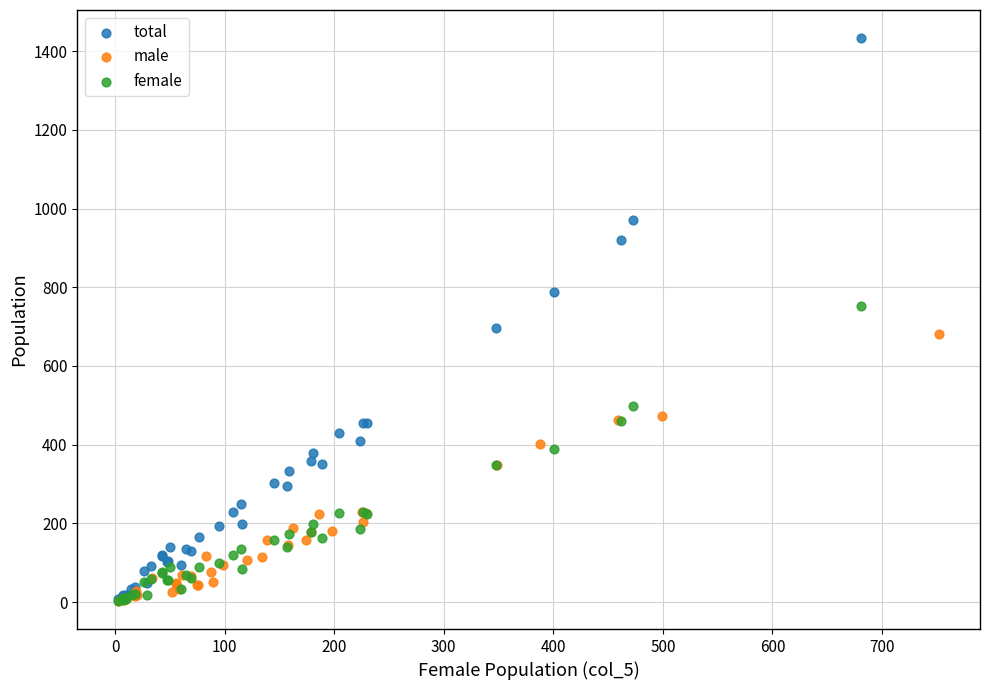

Which series contains the highest Y value?

total